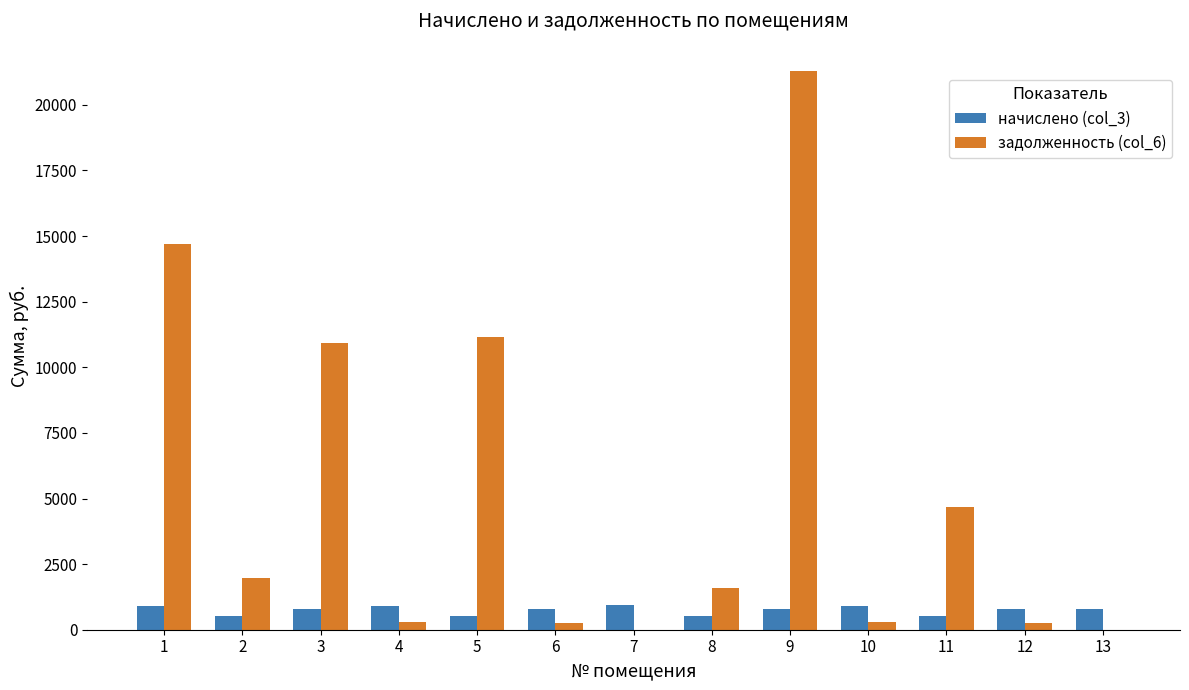

The value of задолженность (col_6) at 7 is -13555.7. True or false?

False